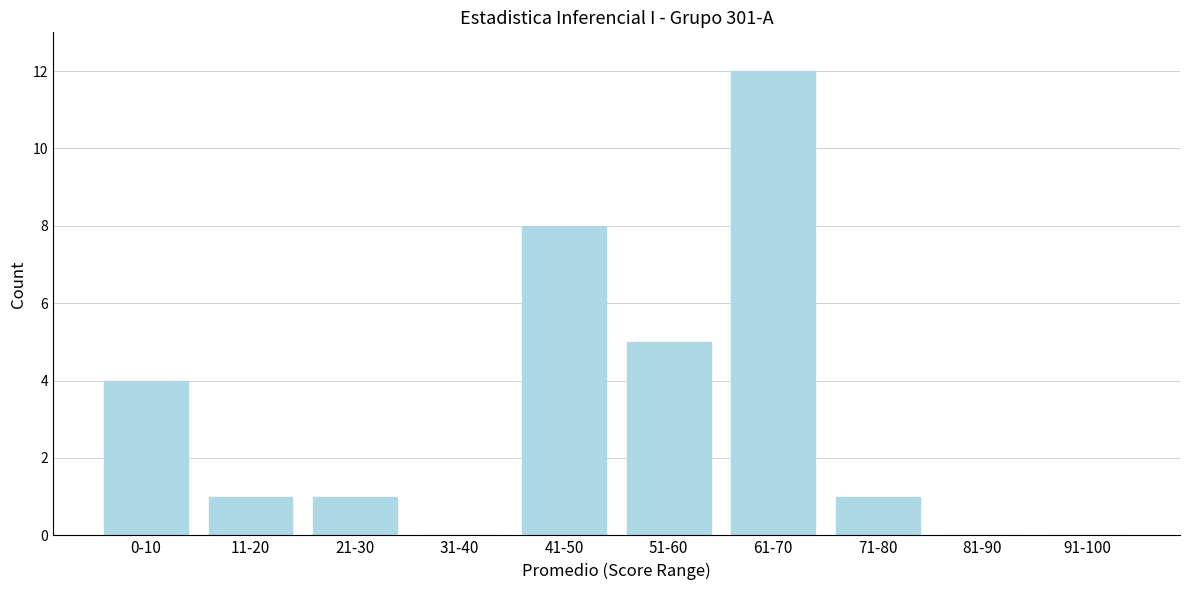

Reading left to right, what are all the values shown in this chart?

0-10=4	11-20=1	21-30=1	31-40=0	41-50=8	51-60=5	61-70=12	71-80=1	81-90=0	91-100=0